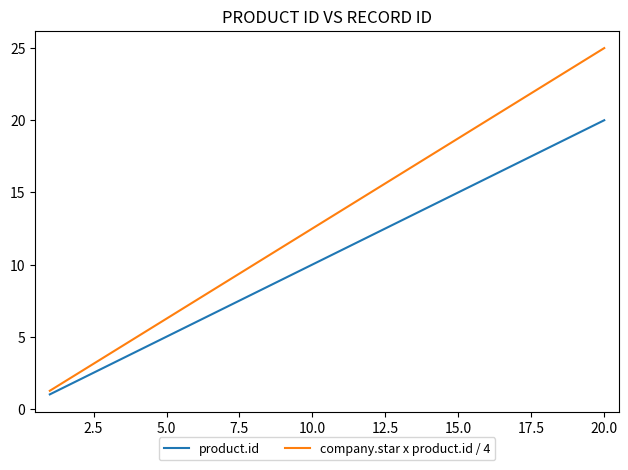

Which series has the largest total across all categories?

company.star x product.id / 4